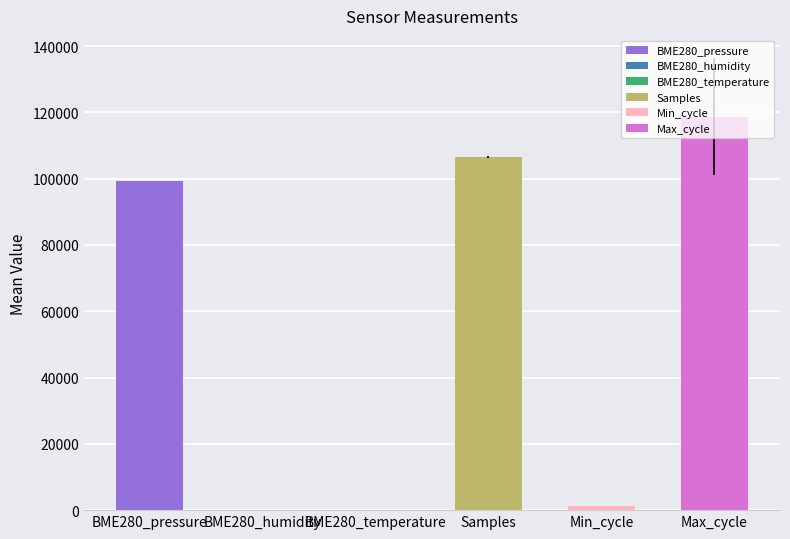

How many bars are there in each group?

6